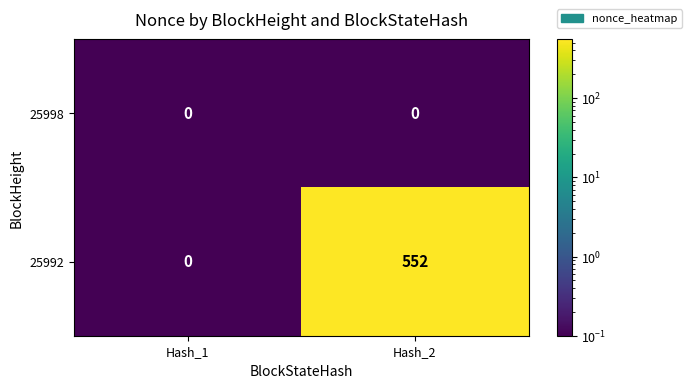

What is the sum of the 25992 values at Hash_1 and Hash_2?

552